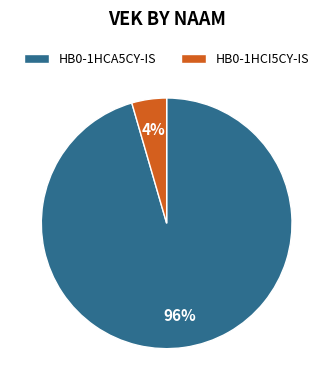

To the nearest percent, what is the average slice percentage?

50%